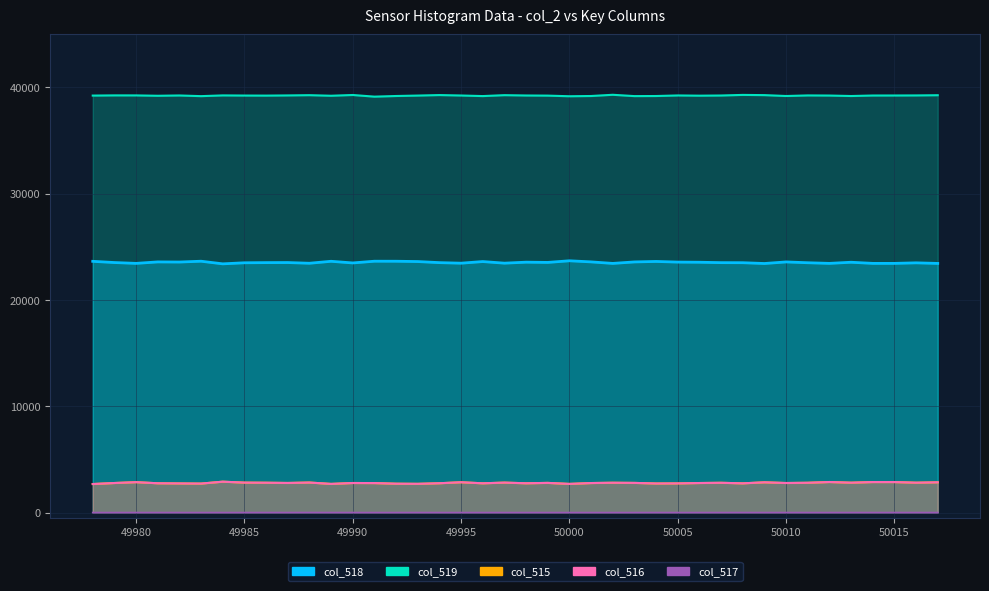

The col_517 series shows -2 at 50005. True or false?

False